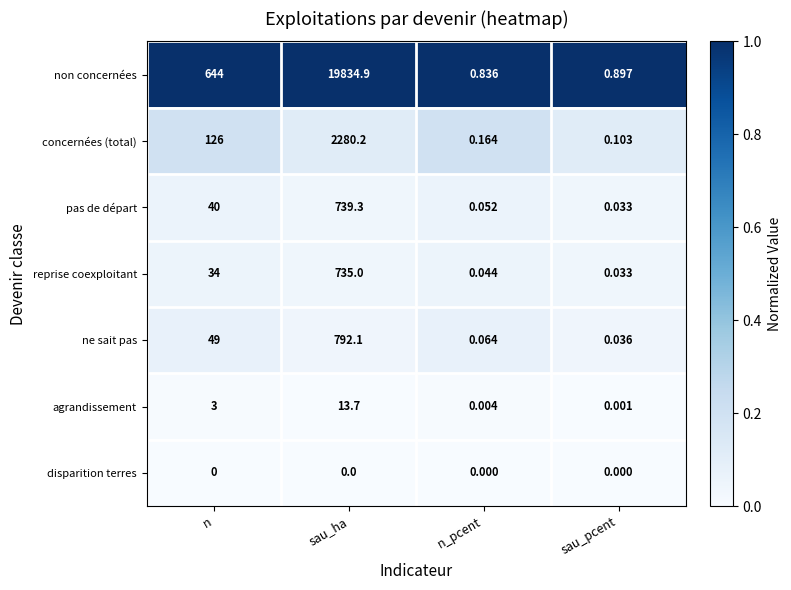

At which category is the sum across all series the highest?

sau_ha